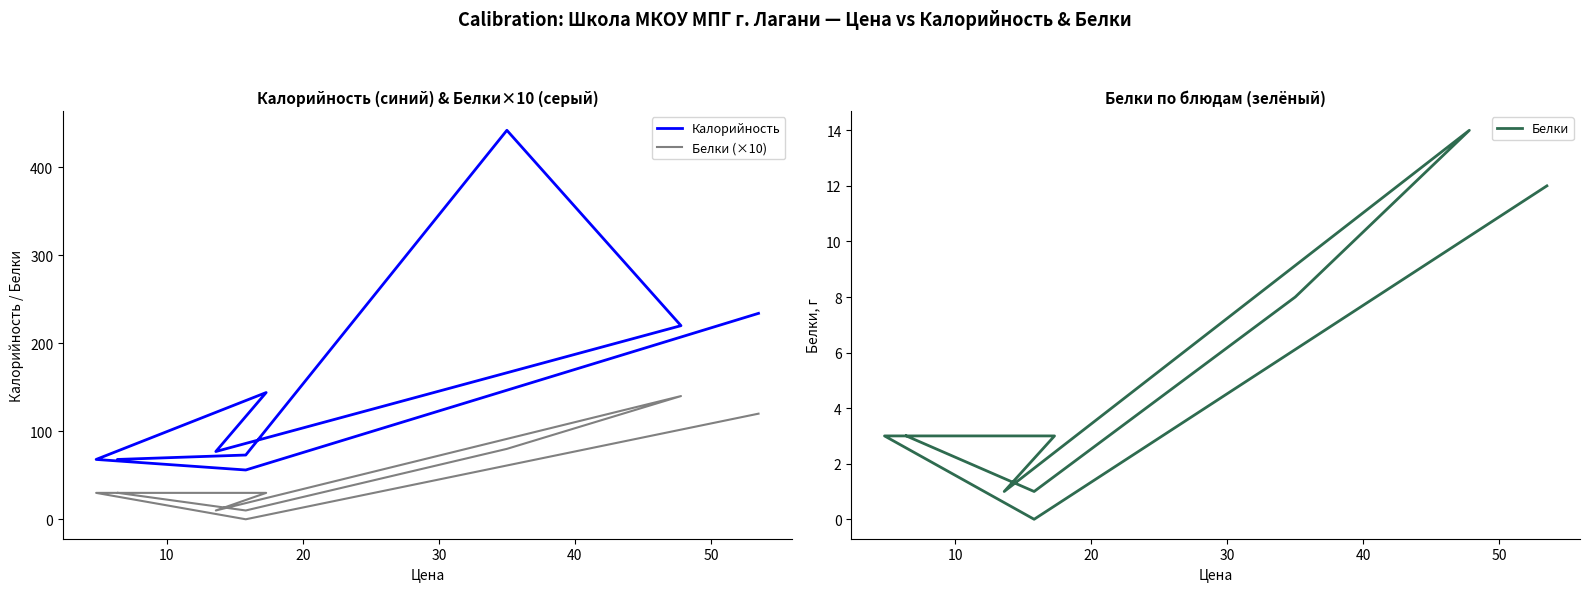

True or false: Белки has more than 0 points higher than both neighbors.

True